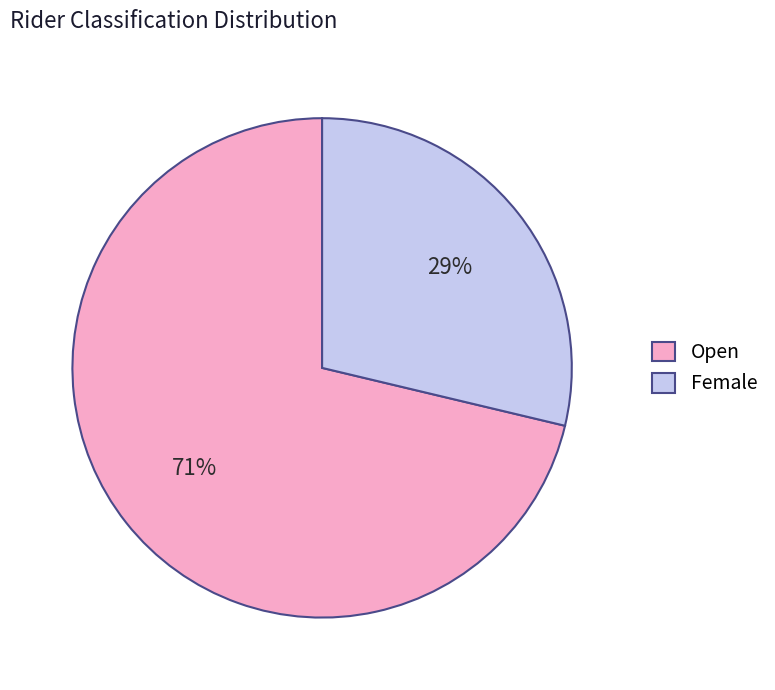

True or false: Female accounts for 20% of the total.

False